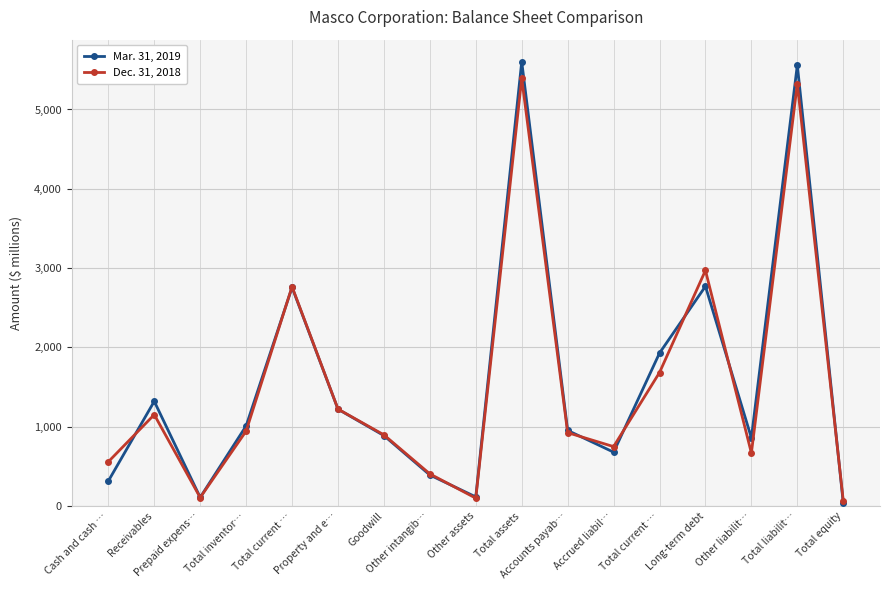

How many values in the Mar. 31, 2019 series are below 954?

8